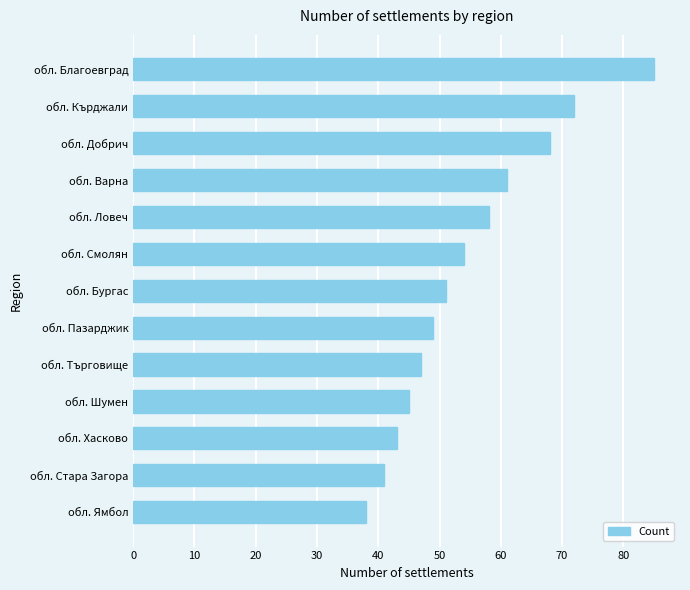

The chart shows a value of 58 at обл. Стара Загора. True or false?

False